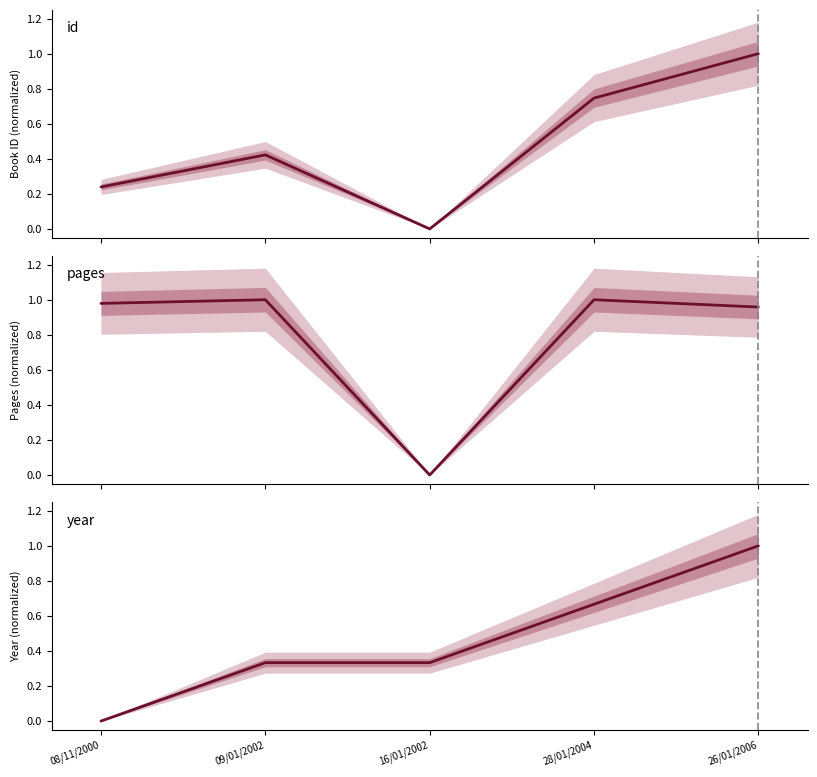

At how many categories does at least one series exceed 0?

5